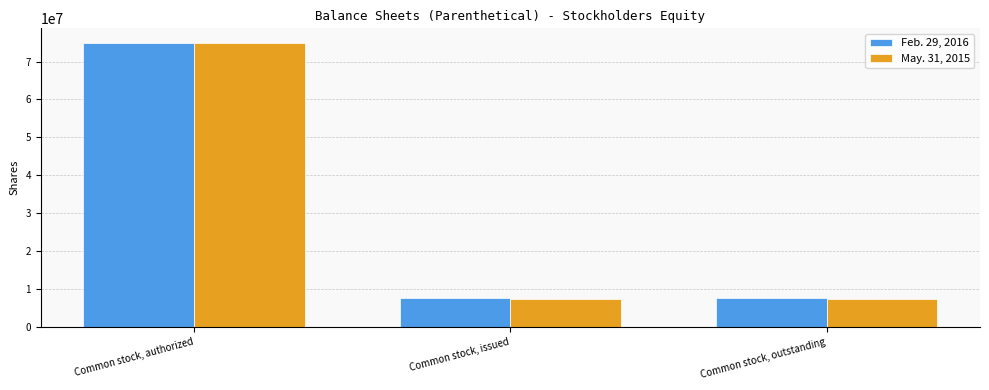

Which series changed the most between Common stock, authorized and Common stock, outstanding?

May. 31, 2015